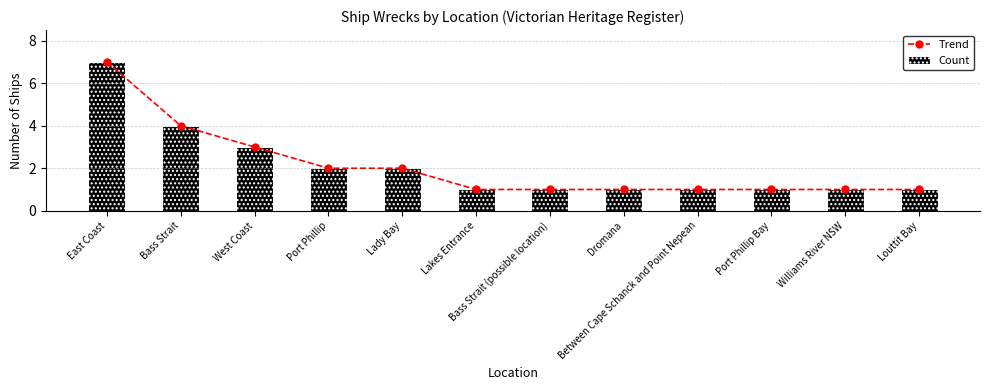

What is the difference between the maximum and minimum values in the Trend series?

6